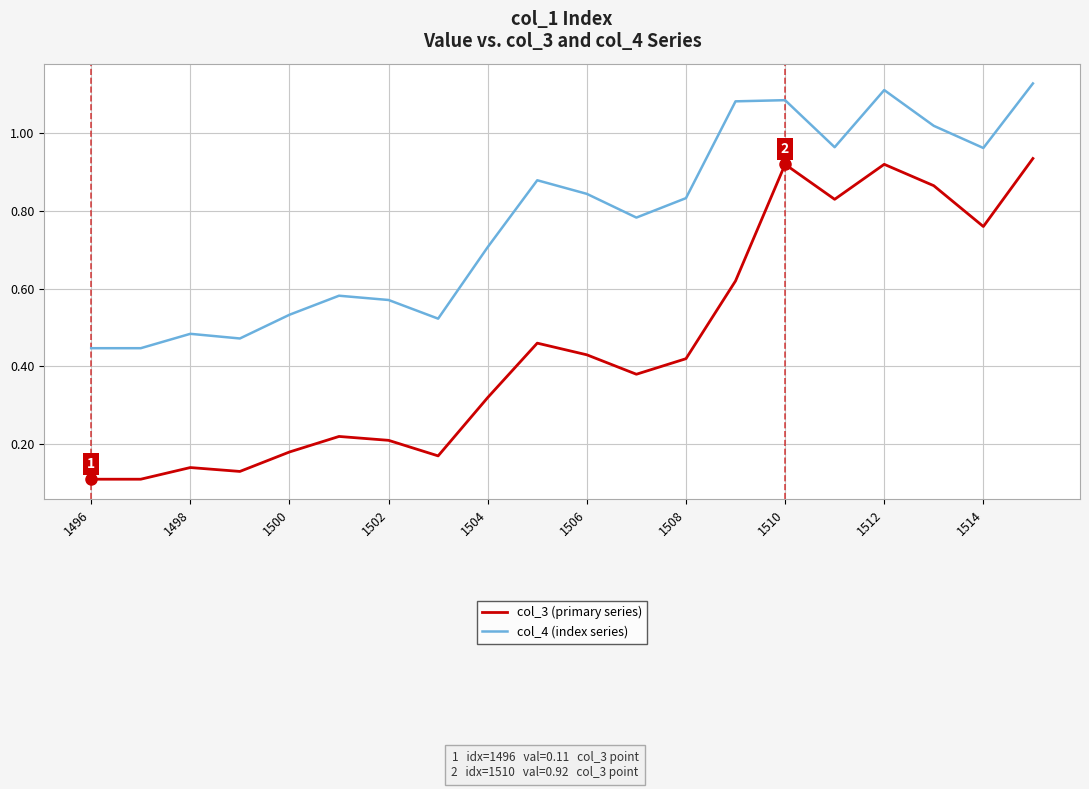

Which series has the largest range (max minus min)?

col_3 (primary series)